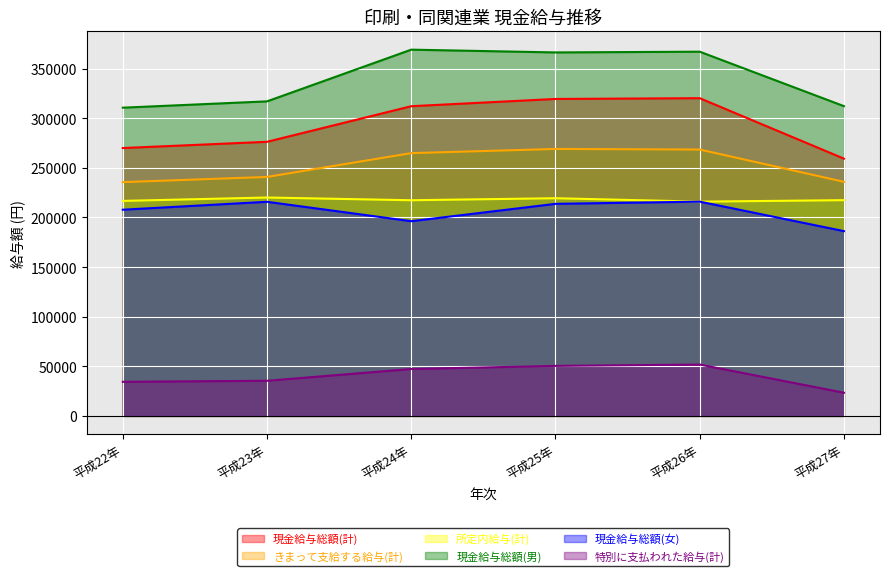

At which category is the sum across all series the highest?

平成26年